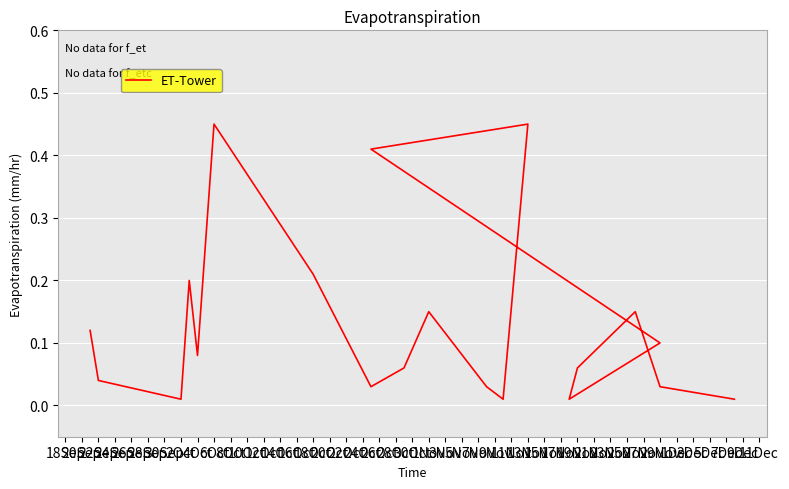

True or false: the data has more than 1 interior local peaks.

True